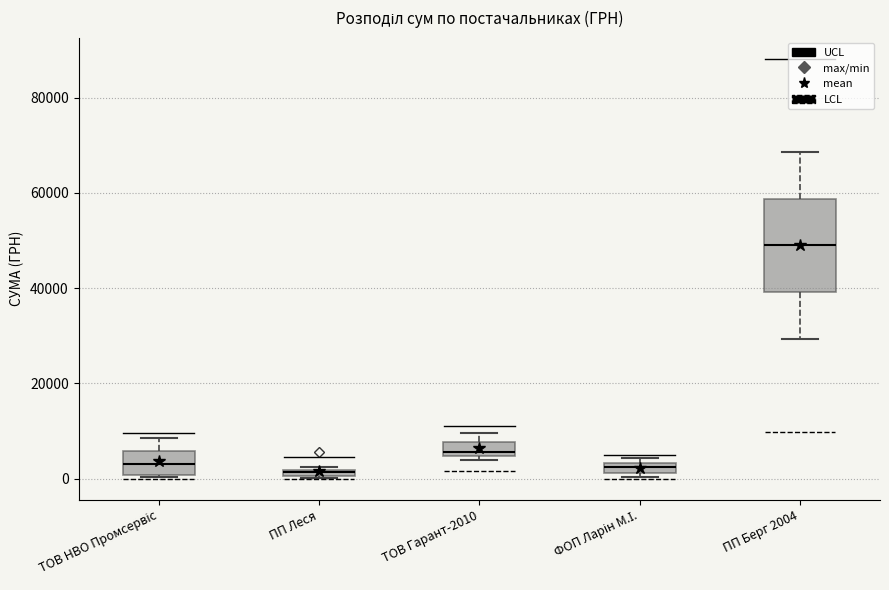

Where is the lower edge of the box for ПП Леся on the y-axis? The values are not printed on the chart, so give them approximately, as read against the axis.

0